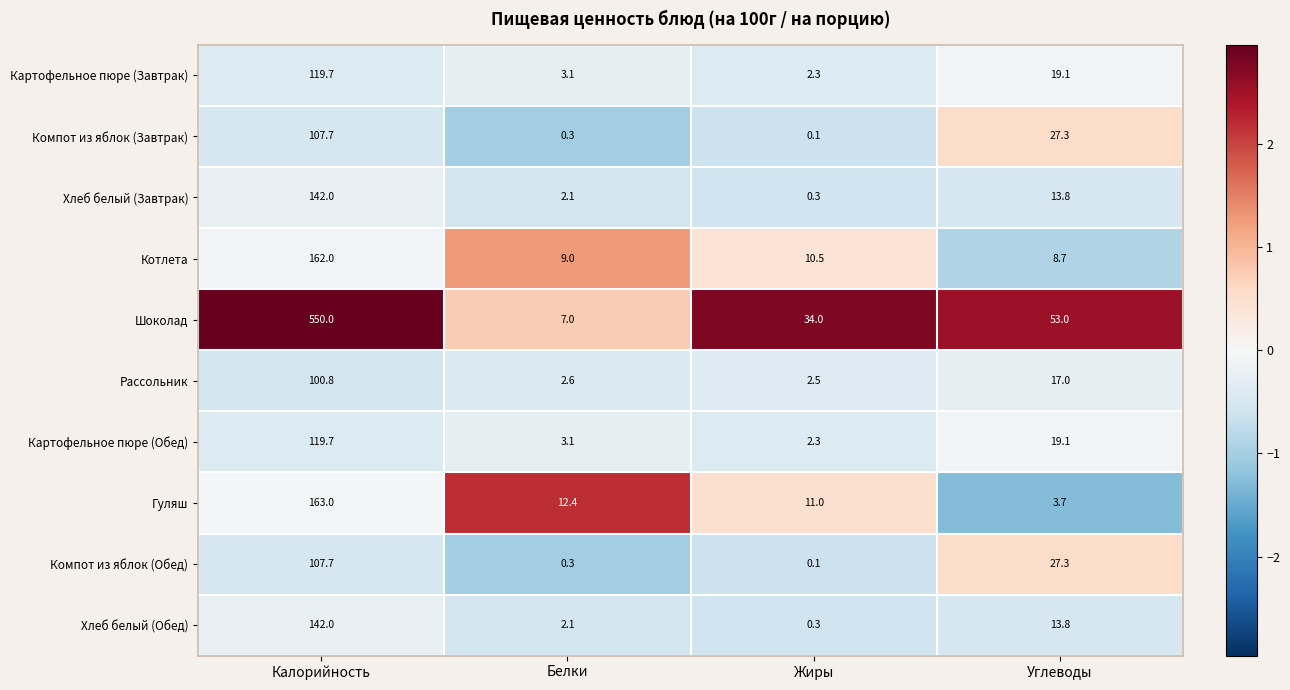

True or false: Компот из яблок (Обед) has a value of 39.9 at Углеводы.

False